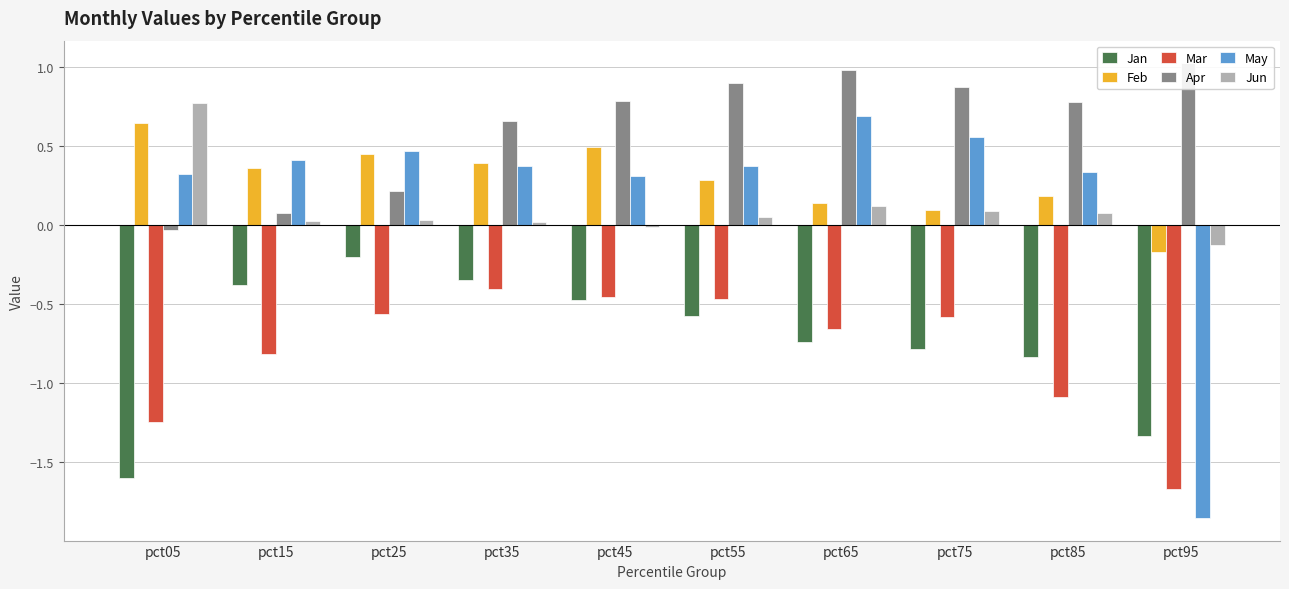

Which category has the highest value in the Apr series?

pct95